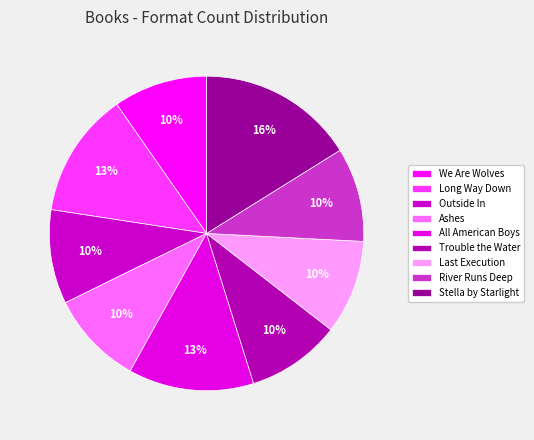

To the nearest percent, what percentage of the pie is Long Way Down?

13%